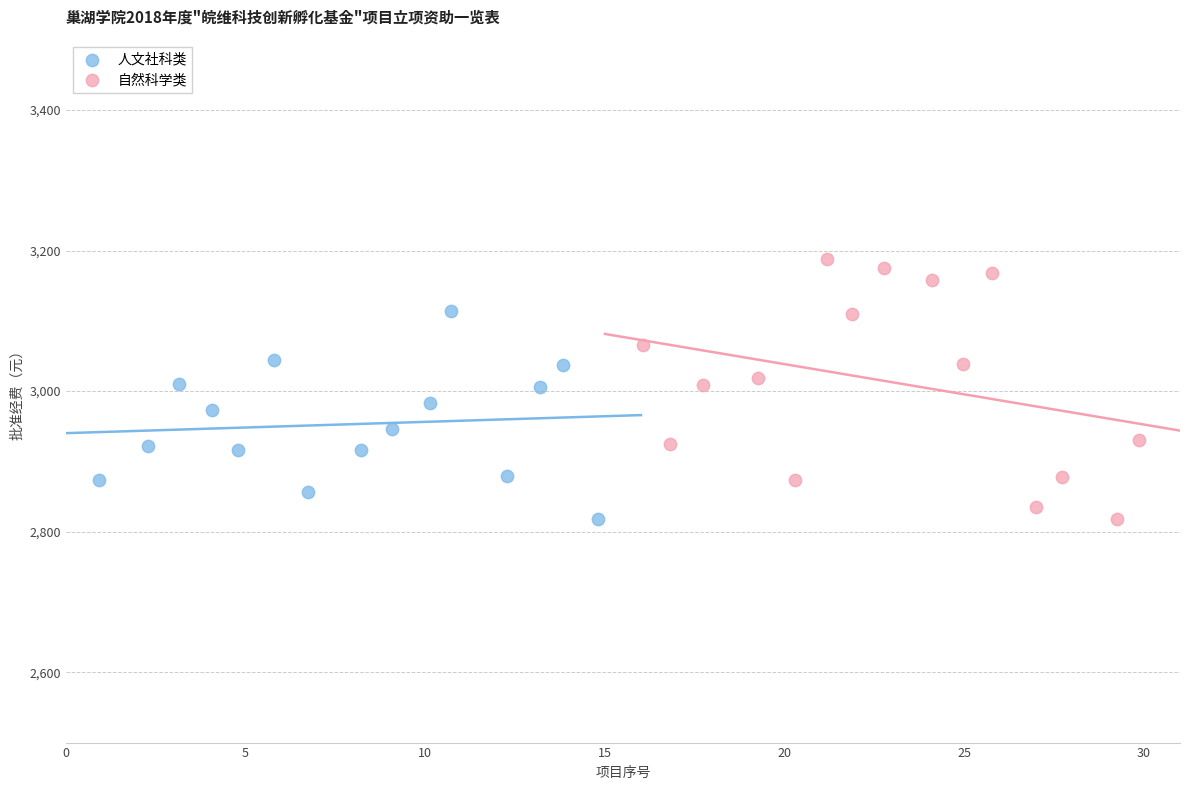

Which series reaches the maximum Y coordinate?

自然科学类